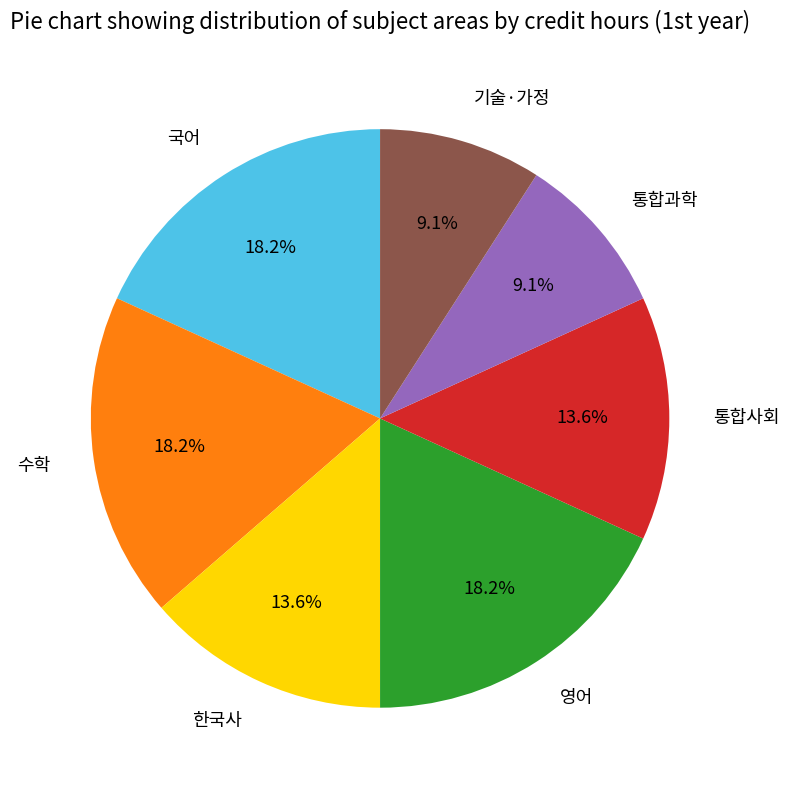

How much of the chart is everything except 통합사회?

86.4%